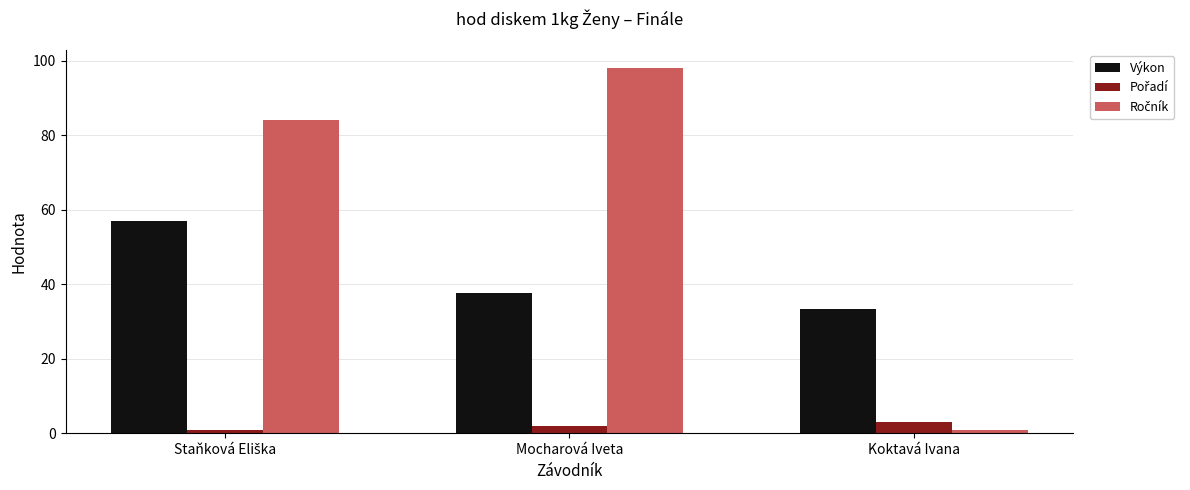

At how many categories does at least one series exceed 8?

3